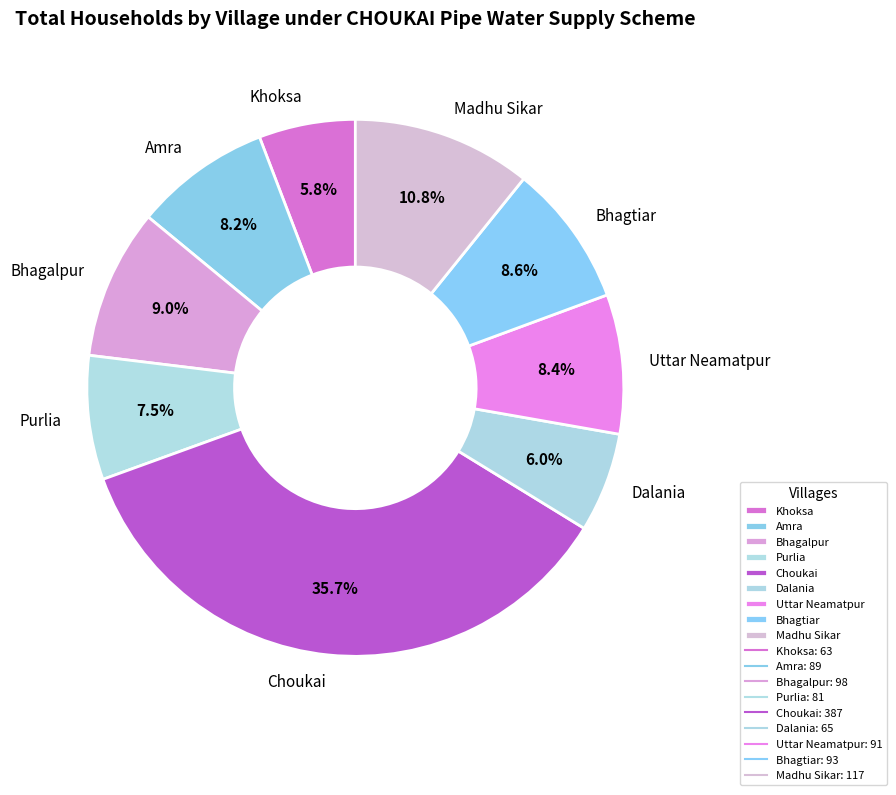

Do Uttar Neamatpur and Bhagalpur together represent more than half of the pie?

No